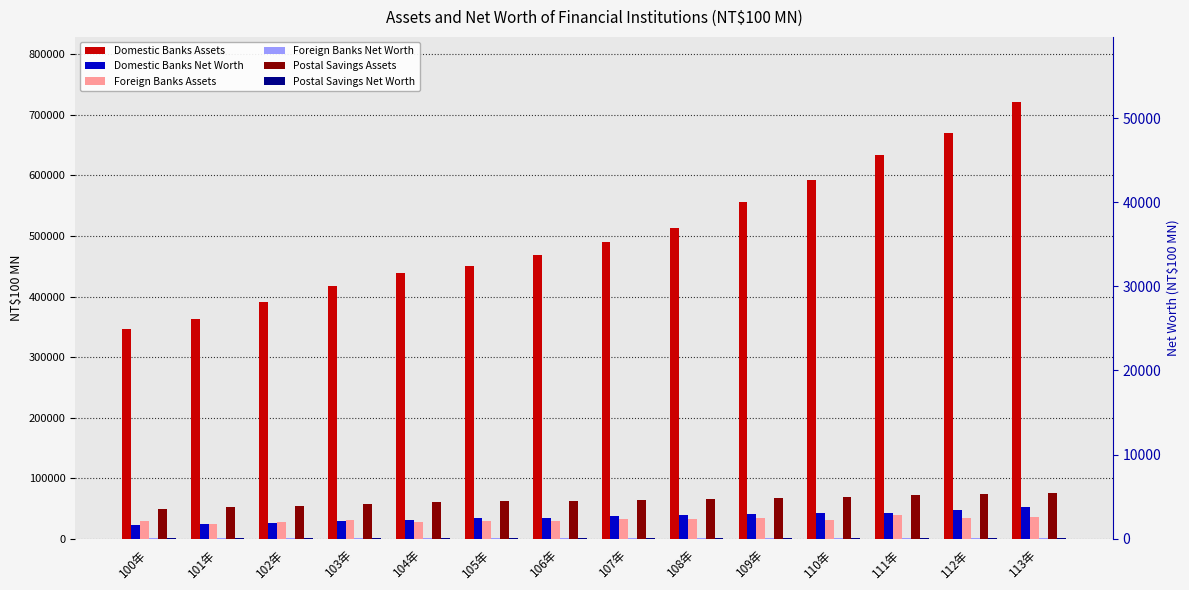

Is the value of Postal Savings Assets at 101年 greater than the value of Domestic Banks Assets at 101年?

No